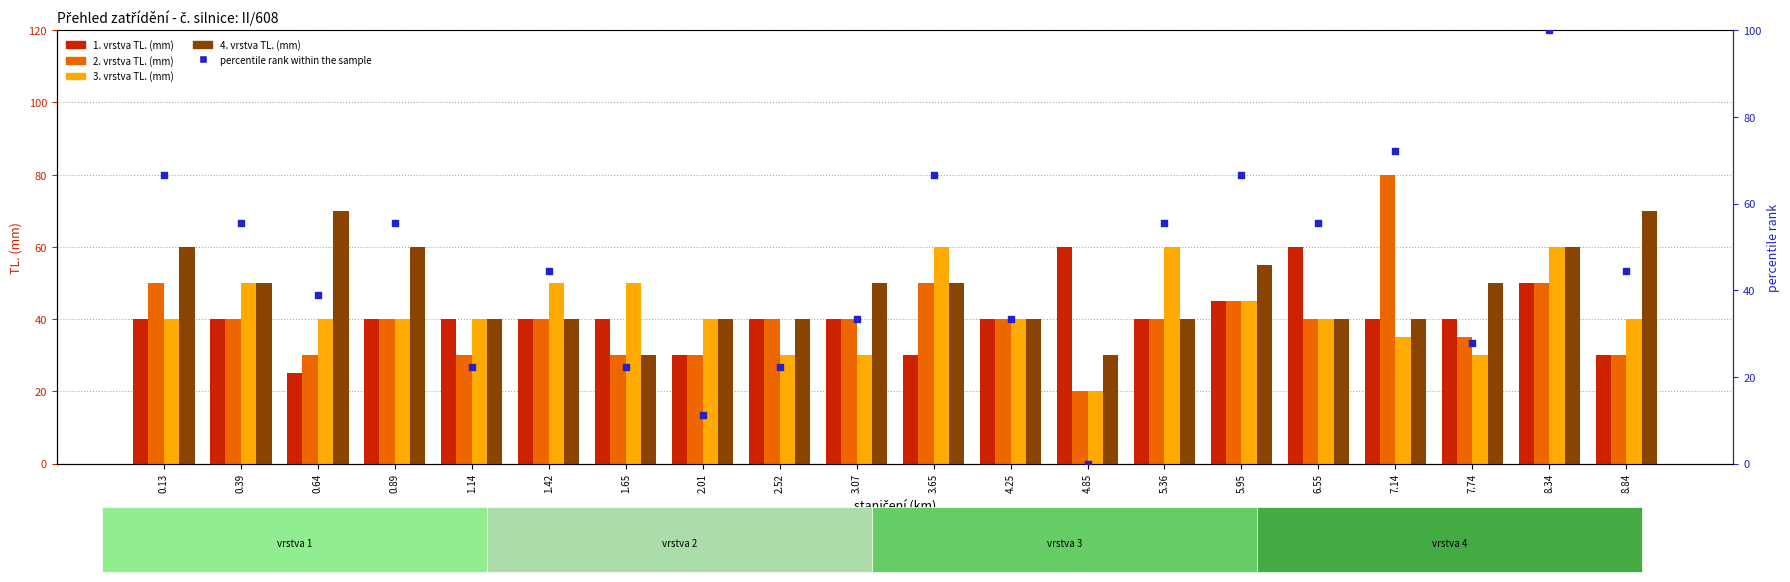

Which series has the widest spread of Y values?

percentile rank within the sample